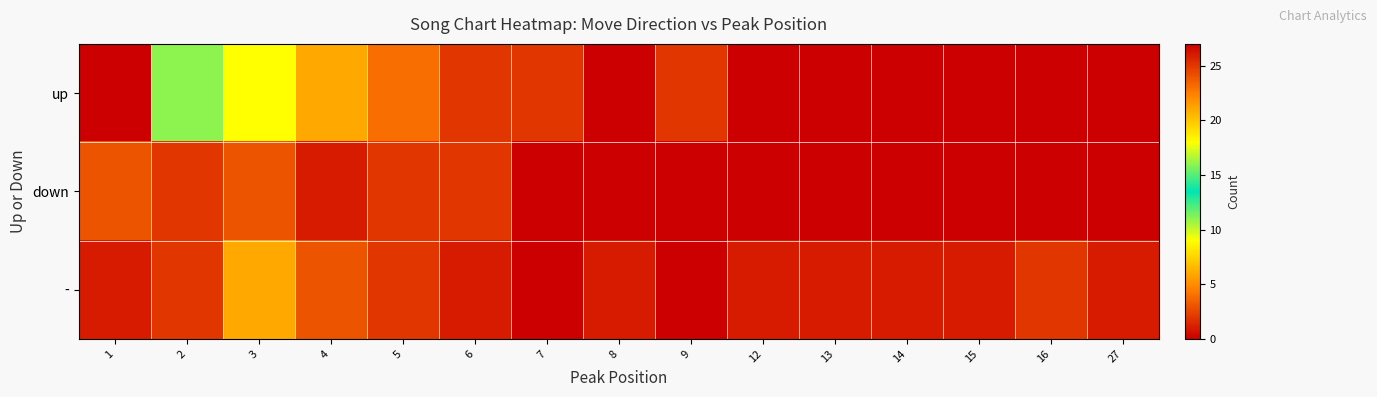

Which has a higher value, 9 or 14?

9